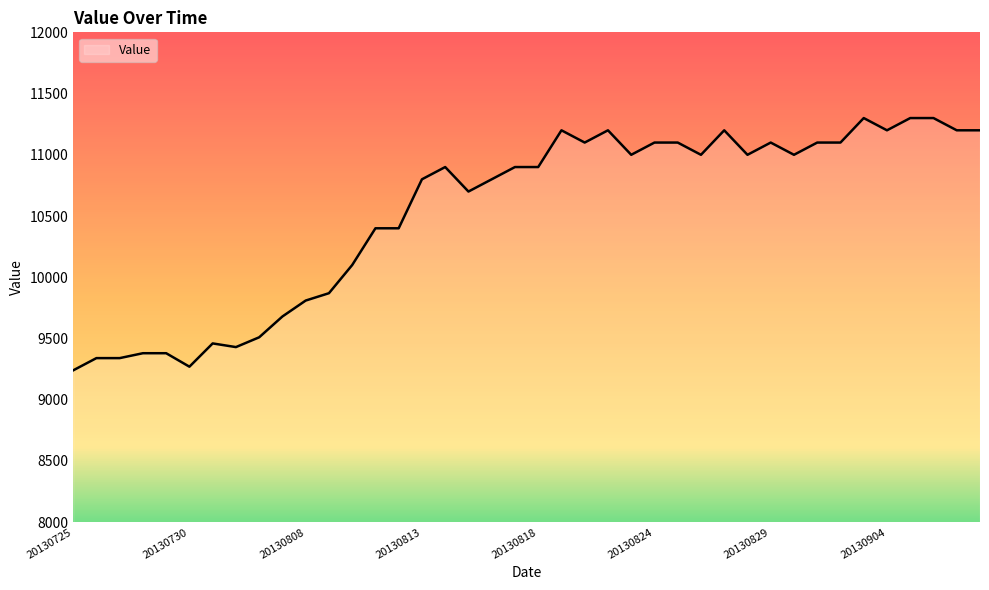

What is the minimum value shown in the chart?

9240